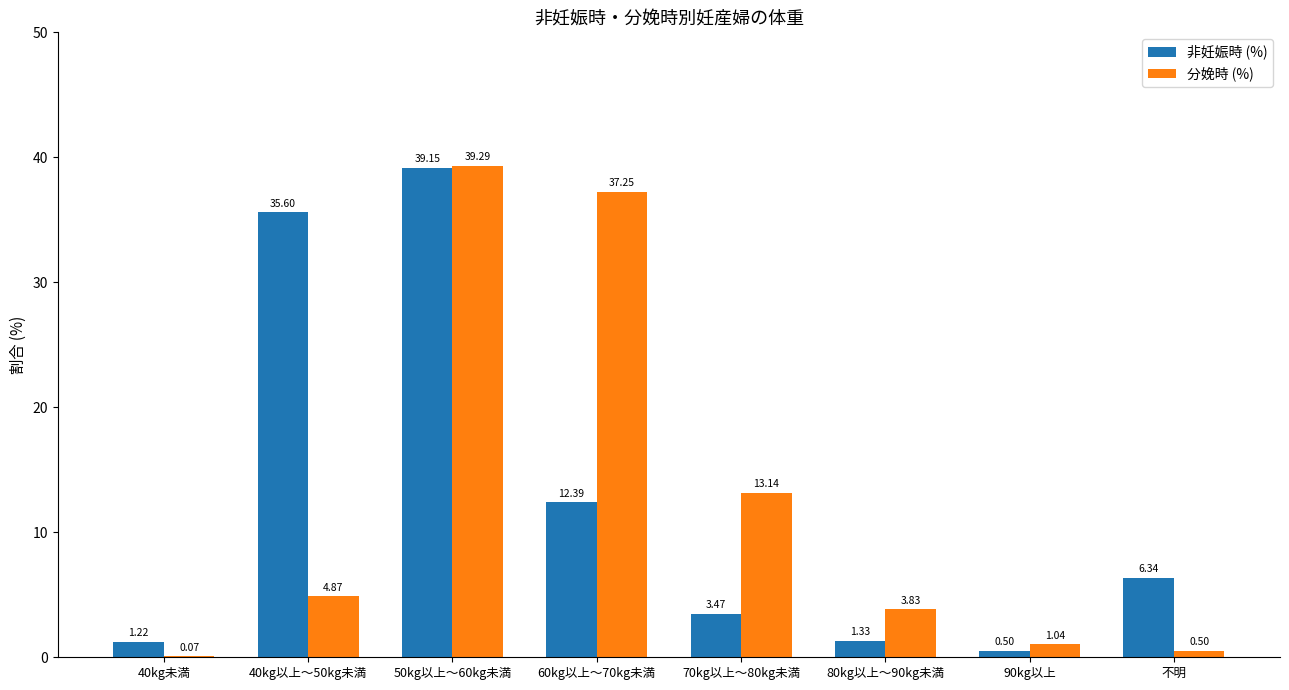

Between 40kg以上～50kg未満 and 90kg以上, which series saw the biggest shift?

非妊娠時 (%)